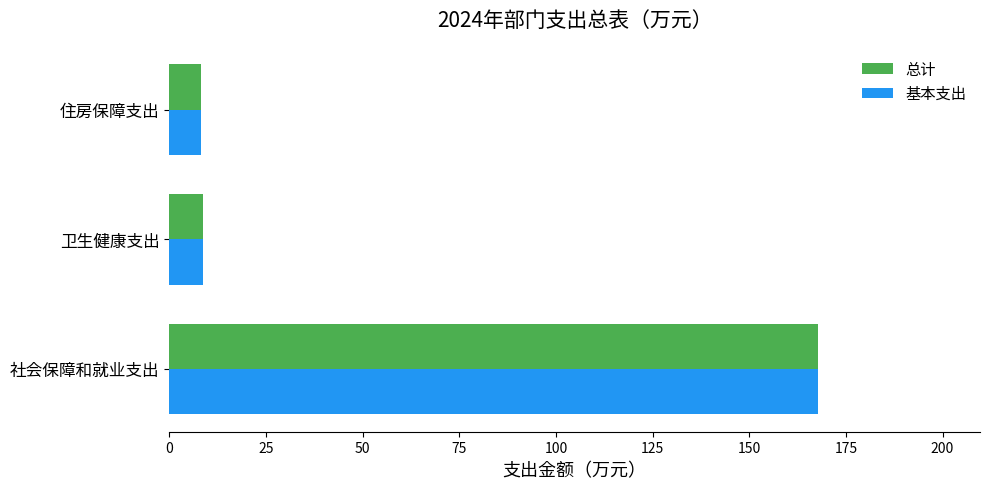

What is the difference between the second highest and minimum values in the 基本支出 series?

0.5